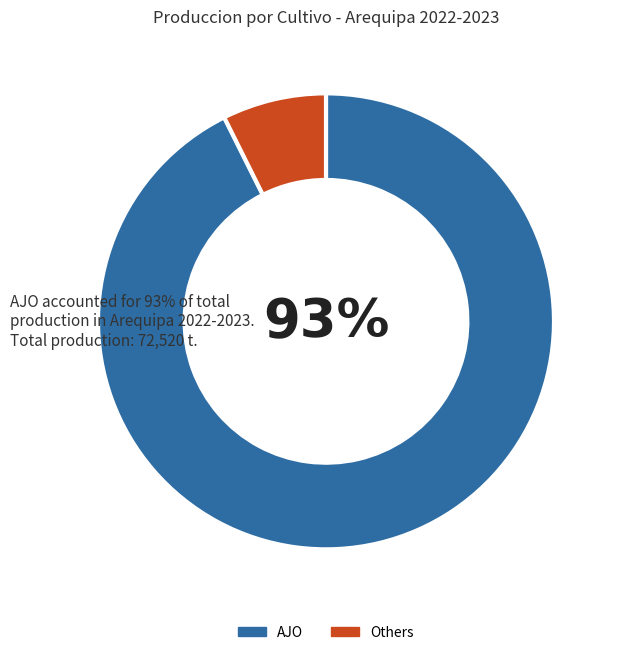

Is it true that AJO is 93% of the pie?

True